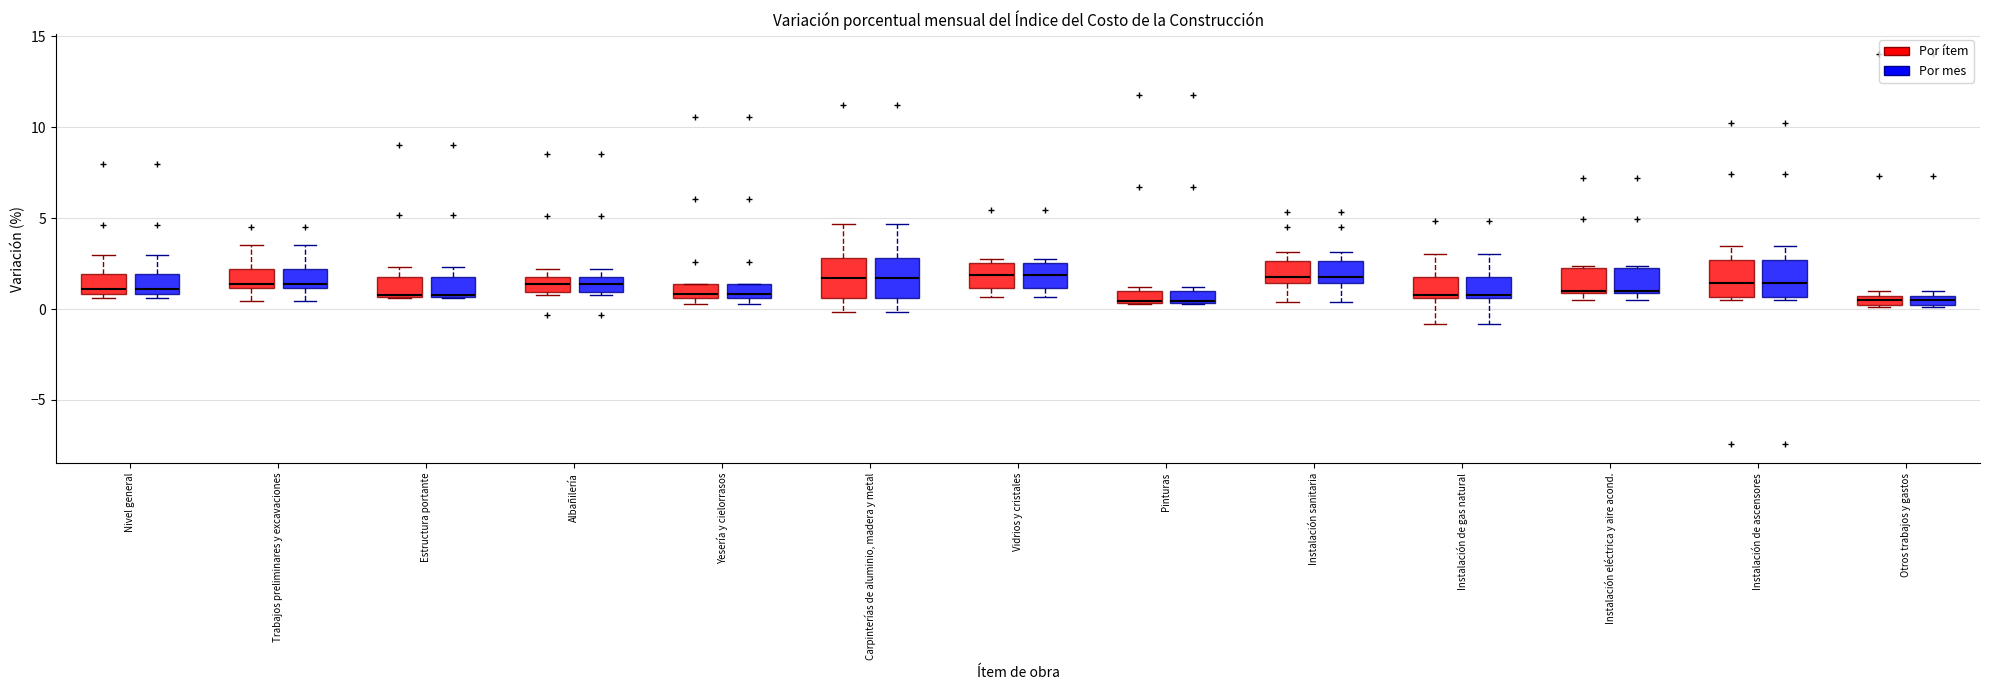

Where is the lower edge of the box for Otros trabajos y gastos (Por mes) on the y-axis? The values are not printed on the chart, so give them approximately, as read against the axis.

0.0